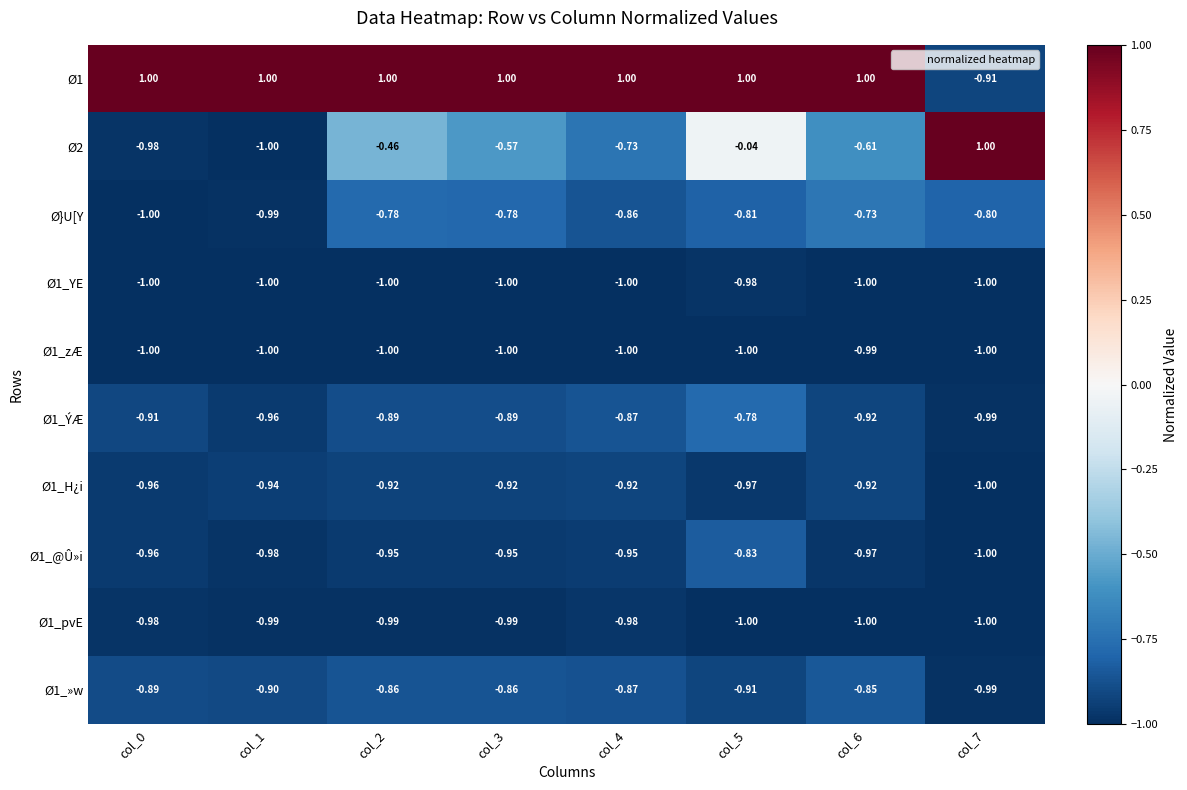

Which series has the largest total across all categories?

Ø1